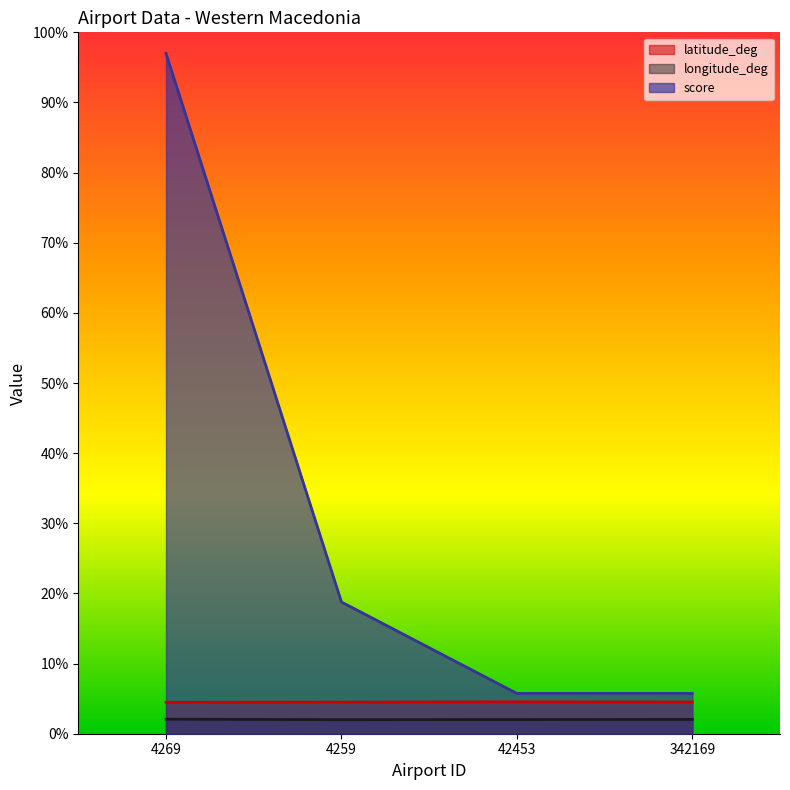

Which has a higher value, 42453 or 4259?

42453